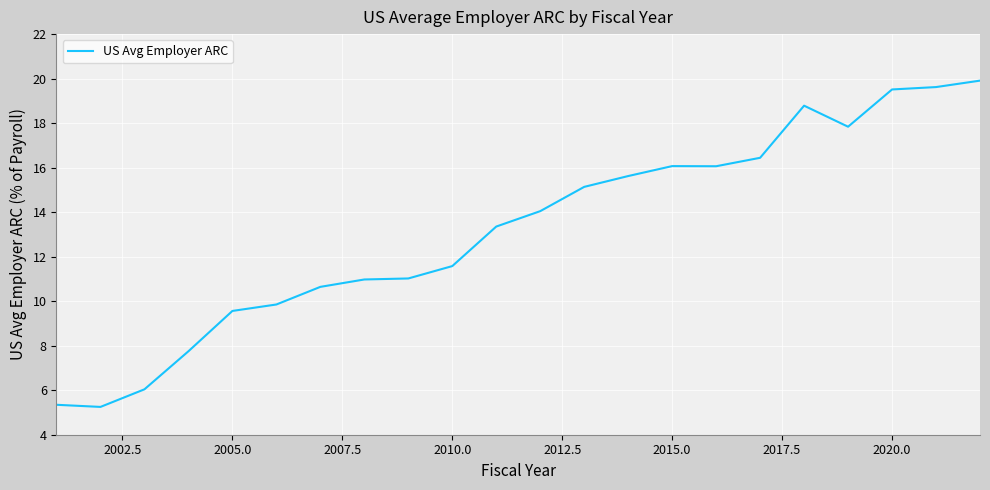

What is the smallest value displayed?

5.2